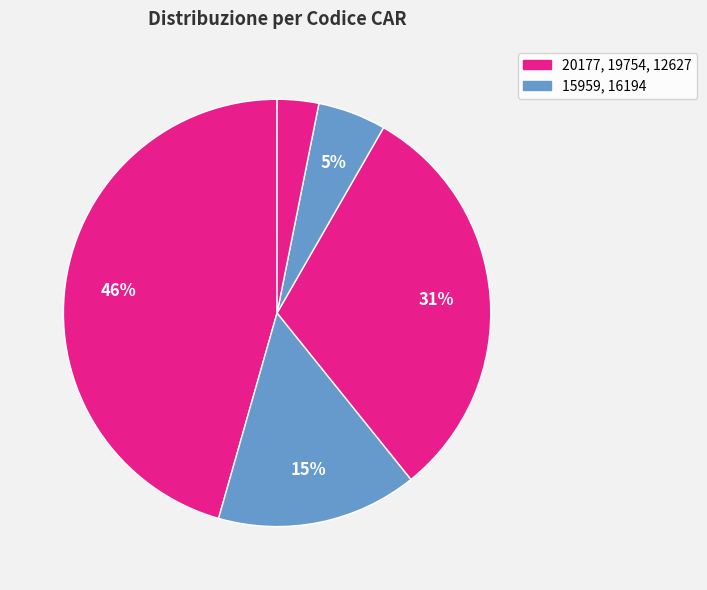

How many slices are in this pie chart?

5